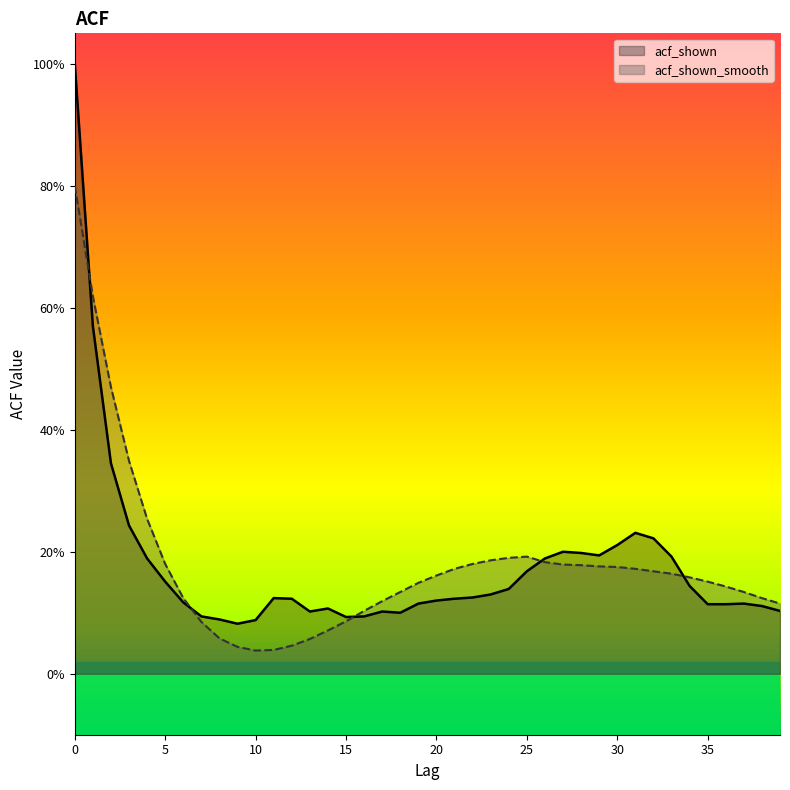

What is the difference between the acf_shown_smooth values at 11 and 32?

0.1